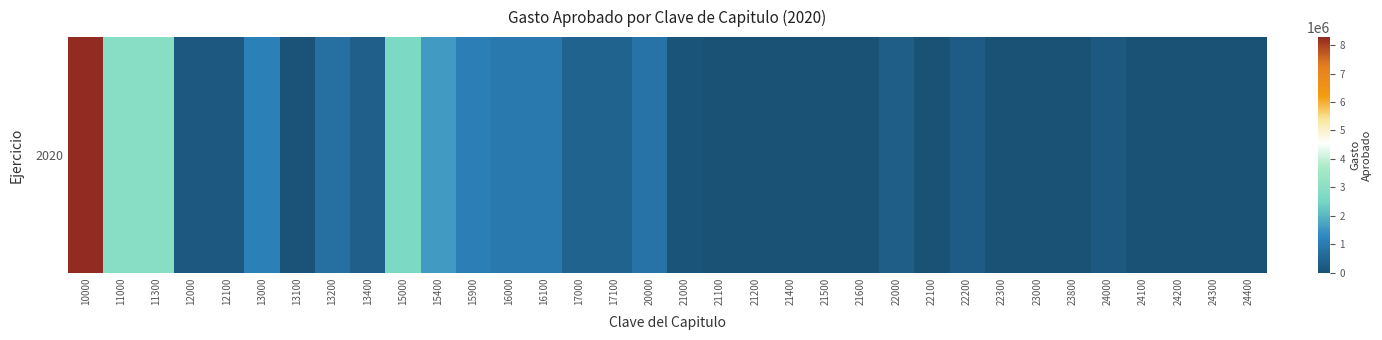

Reading left to right, extract all data points from this chart.

8281194.4	2941963.5	2941963.5	166758.6	166758.6	1121948.9	42568.4	728626.6	350754.0	2633731.1	1565497.1	1068234.1	969292.3	969292.3	447500.0	447500.0	838903.4	69999.9	24999.9	20000.0	12500.0	0.0	12500.0	318278.6	30000.0	275000.0	13278.6	3249.9	3249.9	171499.7	24999.9	12500.0	12500.0	5500.0